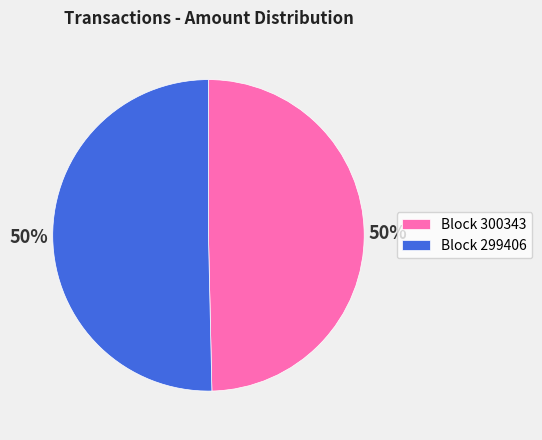

Approximately how many times larger is the value at Block 299406 compared to Block 300343?

1.0